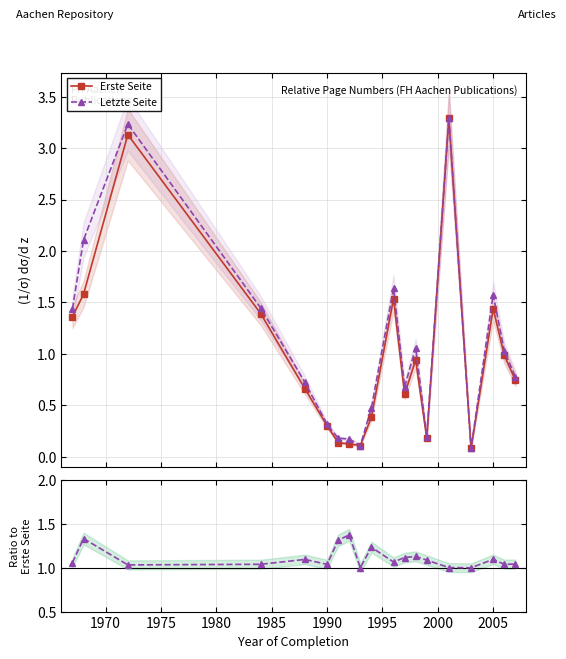

What is the highest value of the Letzte Seite series?

3.3